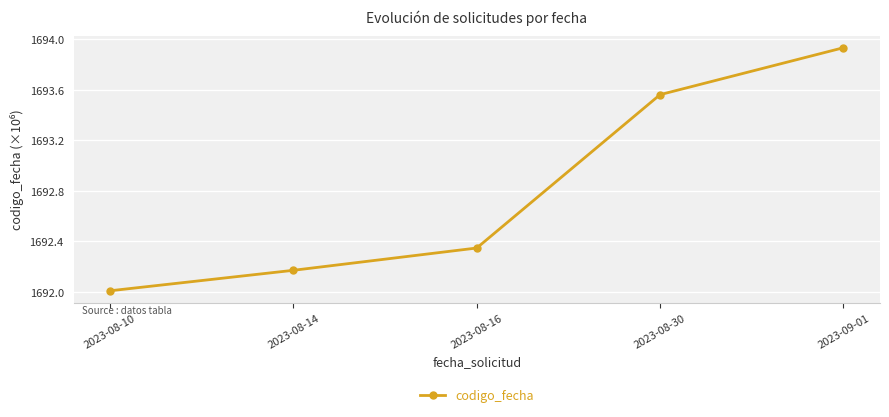

What is the label of the 3rd point from the left?

2023-08-16